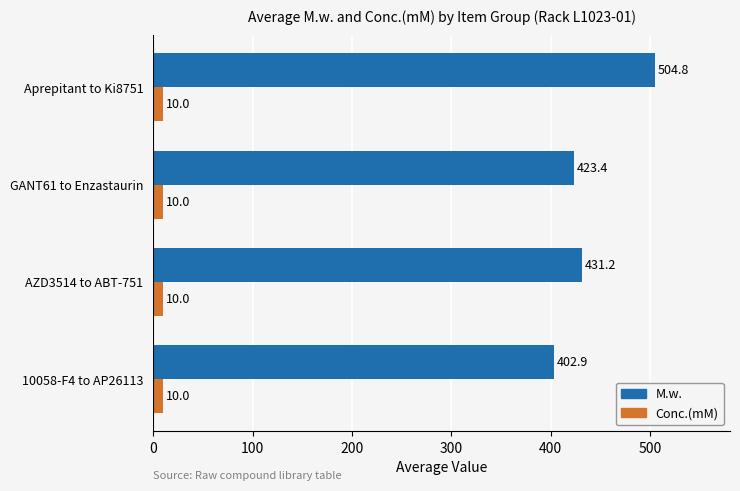

The value of M.w. at GANT61 to Enzastaurin is 423.4. True or false?

True